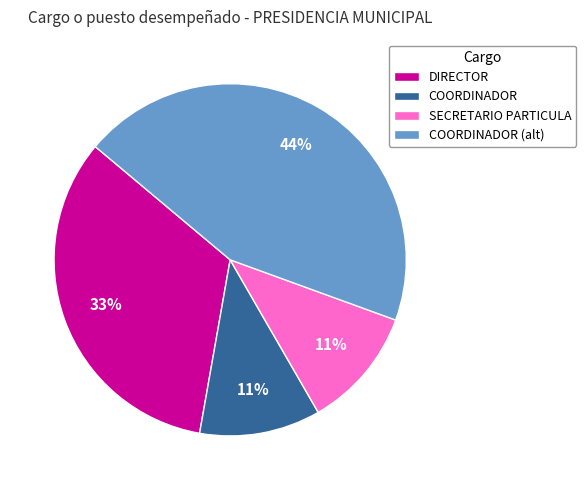

Is it true that SECRETARIO PARTICULA is 21% of the pie?

False